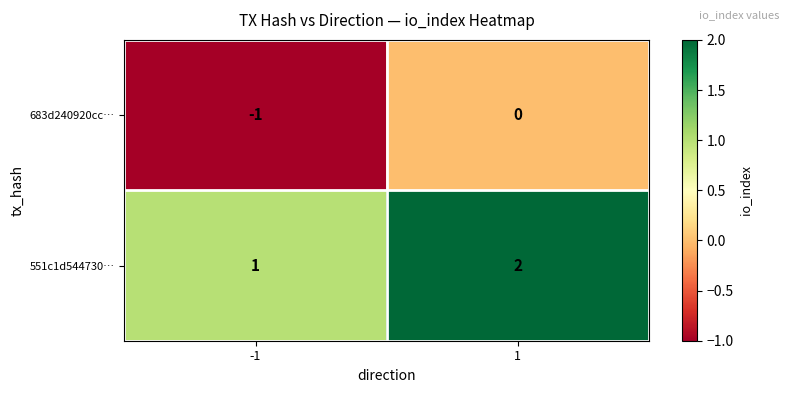

Is it true that 683d240920cc… equals -1 at 1?

False